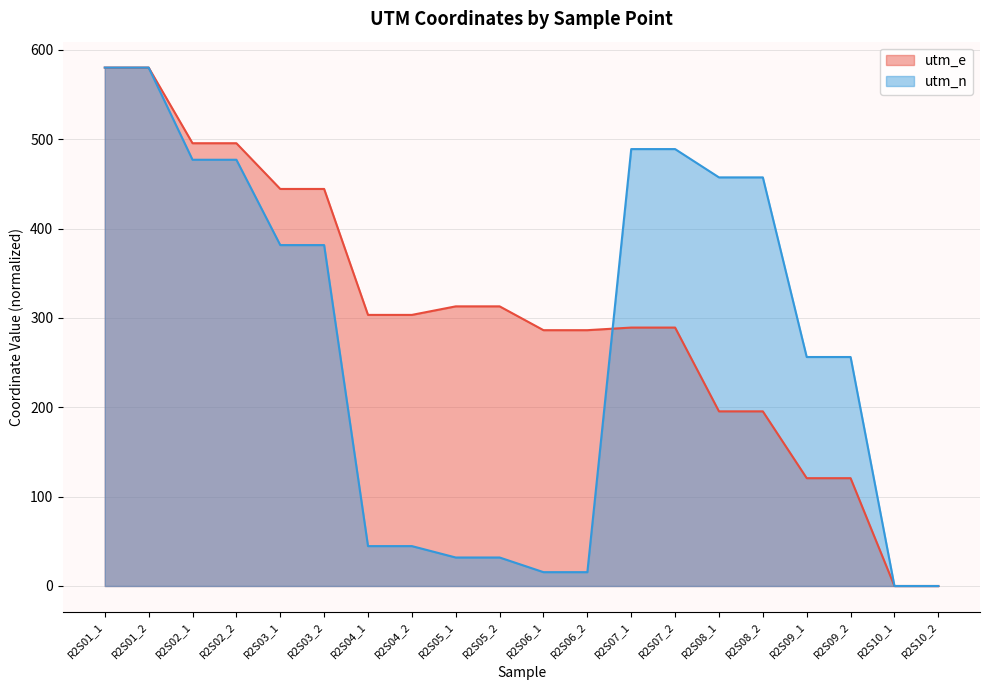

What position from the right is R2S06_1?

10